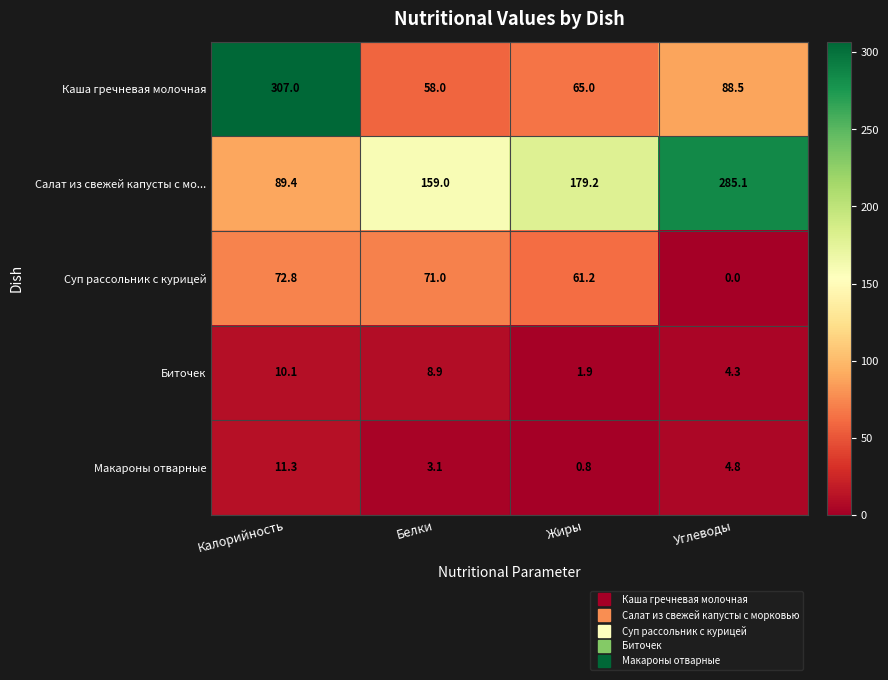

What is the sum of all Биточек values?

25.2